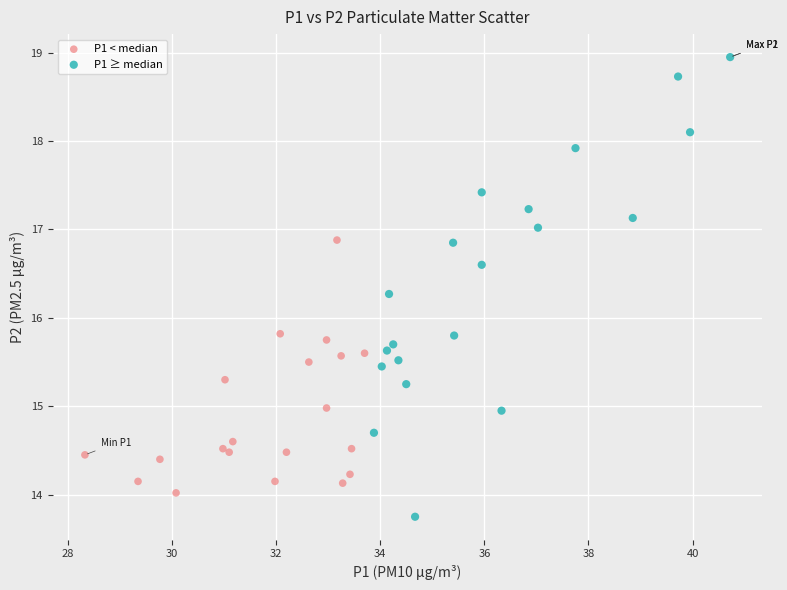

Which series reaches the minimum Y coordinate?

P1 ≥ median